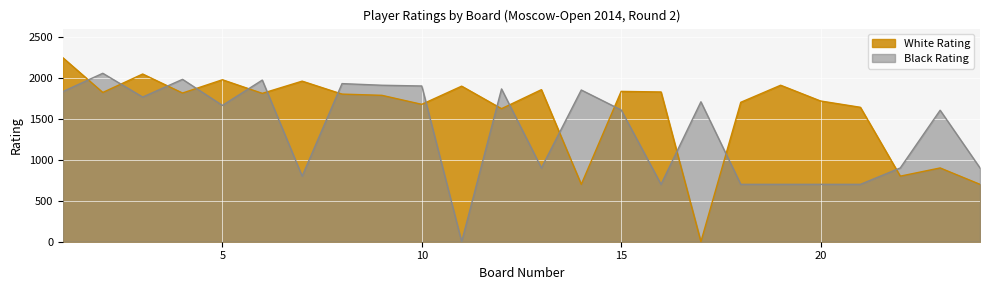

At which category does the chart reach its peak across all series?

1